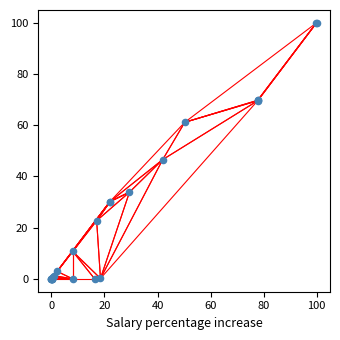

What Y value in the scatter plot is closest to 50?

46.6